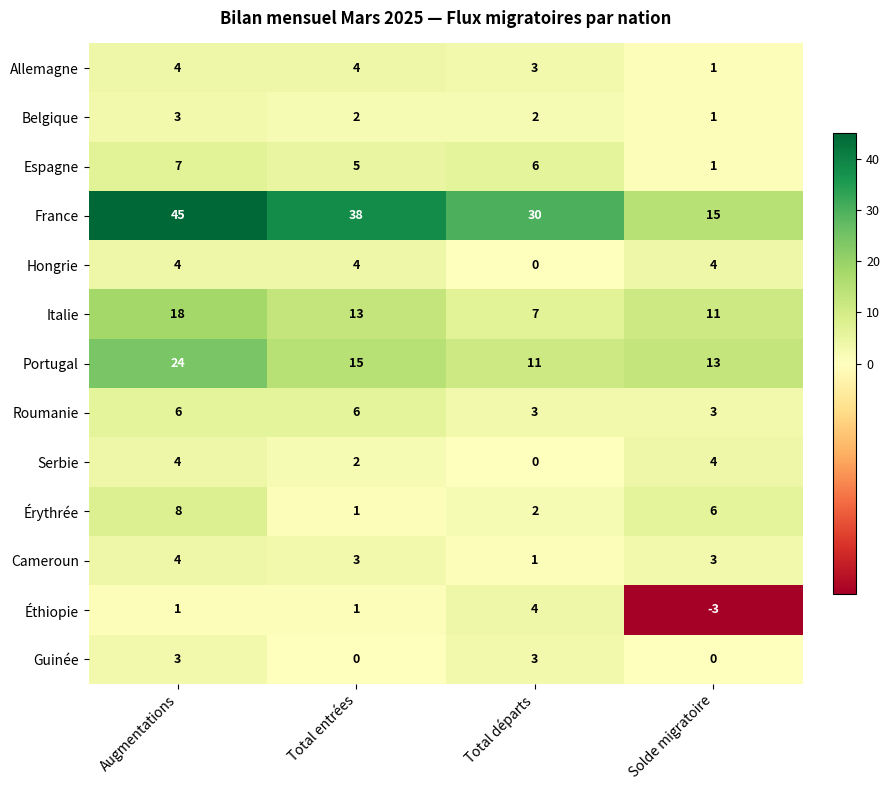

Which series has the largest total across all categories?

France